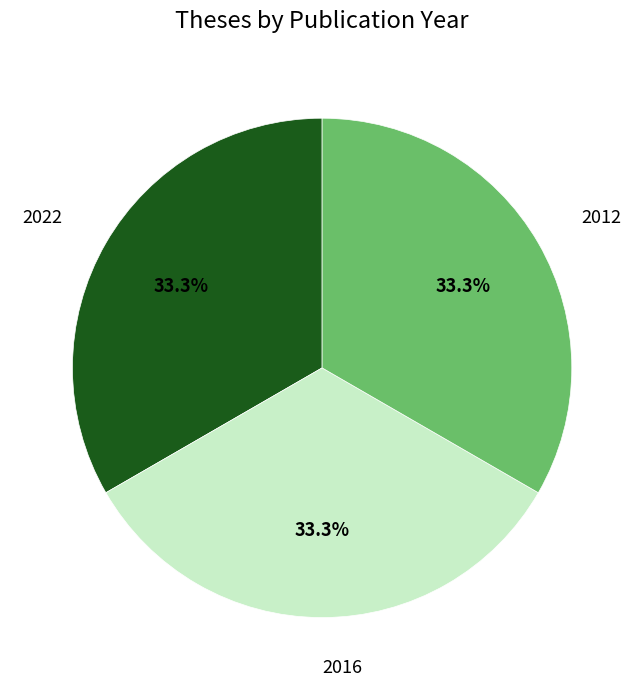

Does any single category account for the majority?

No